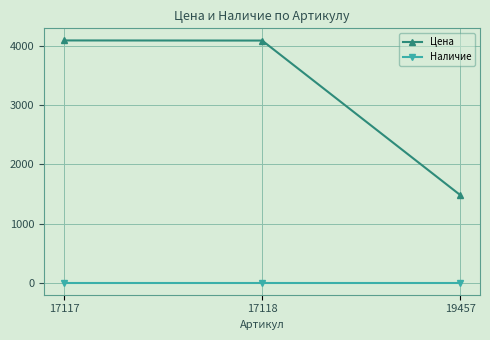

Which series has the largest range (max minus min)?

Цена